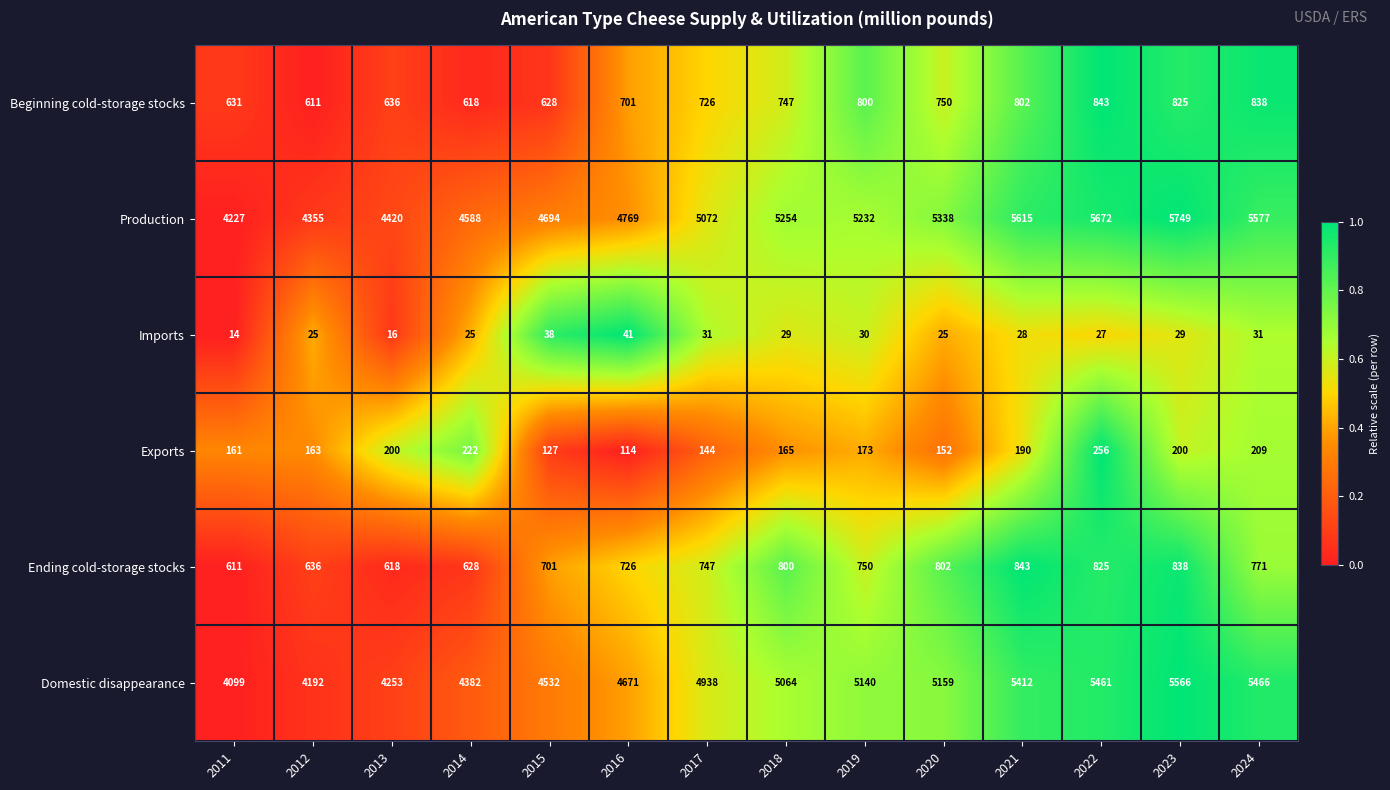

What is the sum of all Domestic disappearance values?

68335